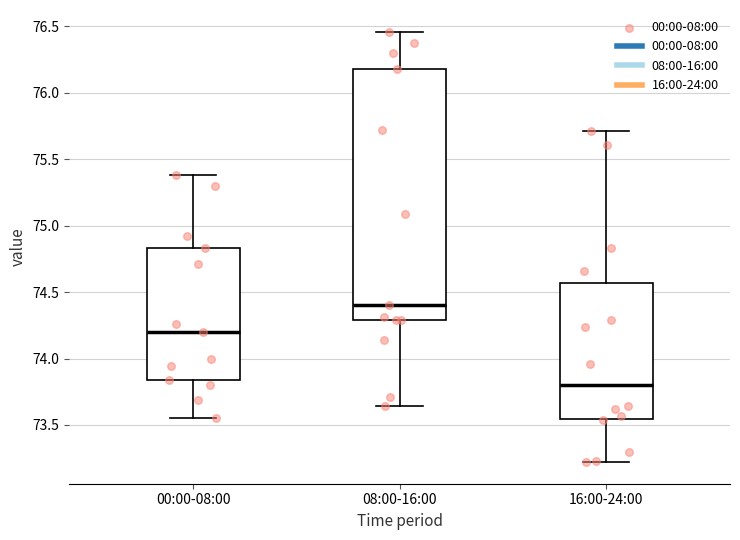

Which box's median line is the lowest?

16:00-24:00